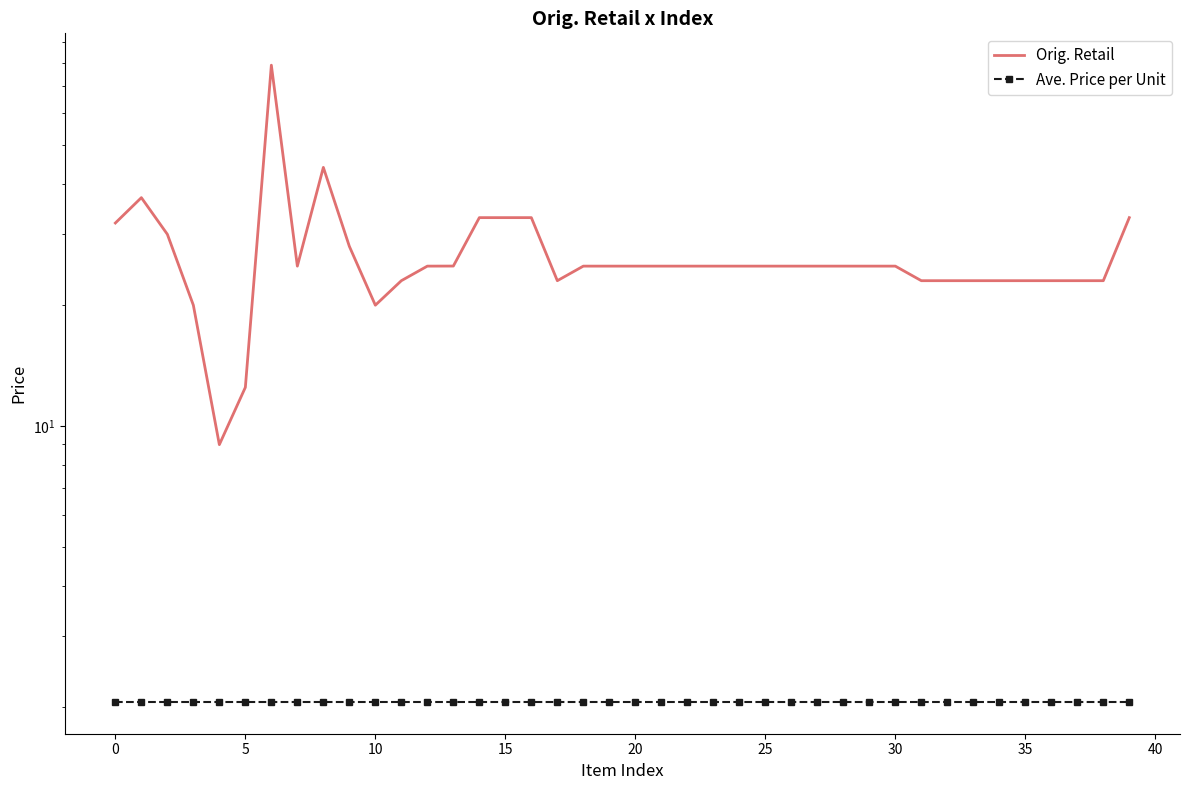

What are all the series names shown in the legend?

Orig. Retail, Ave. Price per Unit